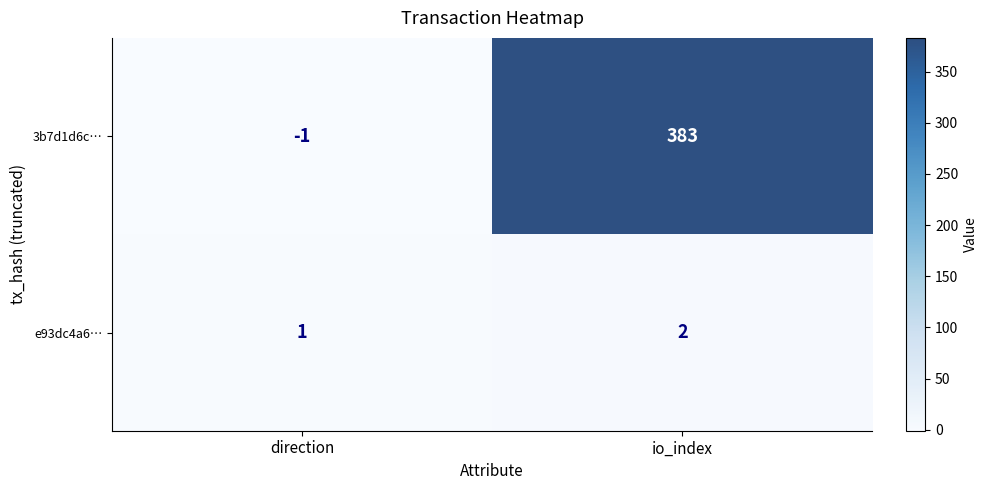

Which series changed the most between direction and io_index?

3b7d1d6c…